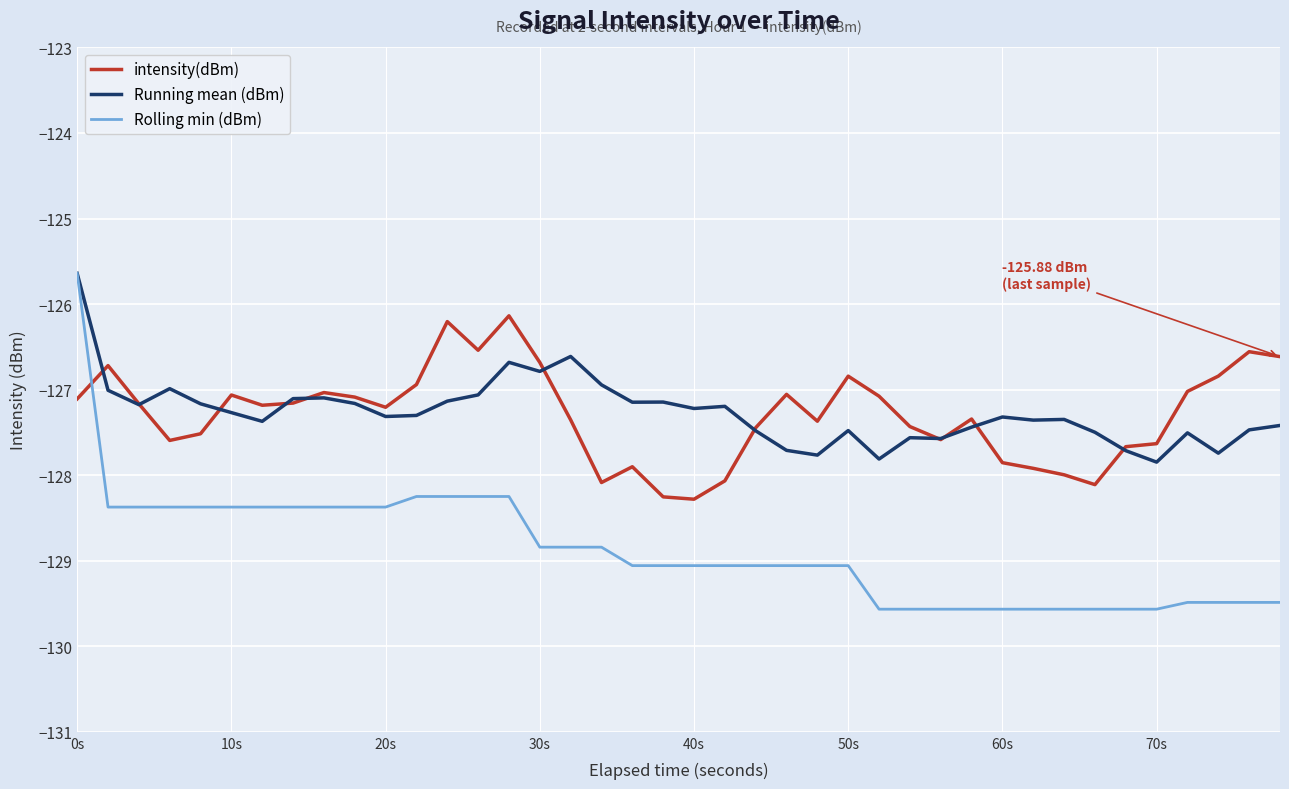

Count the number of categories in the chart.

40